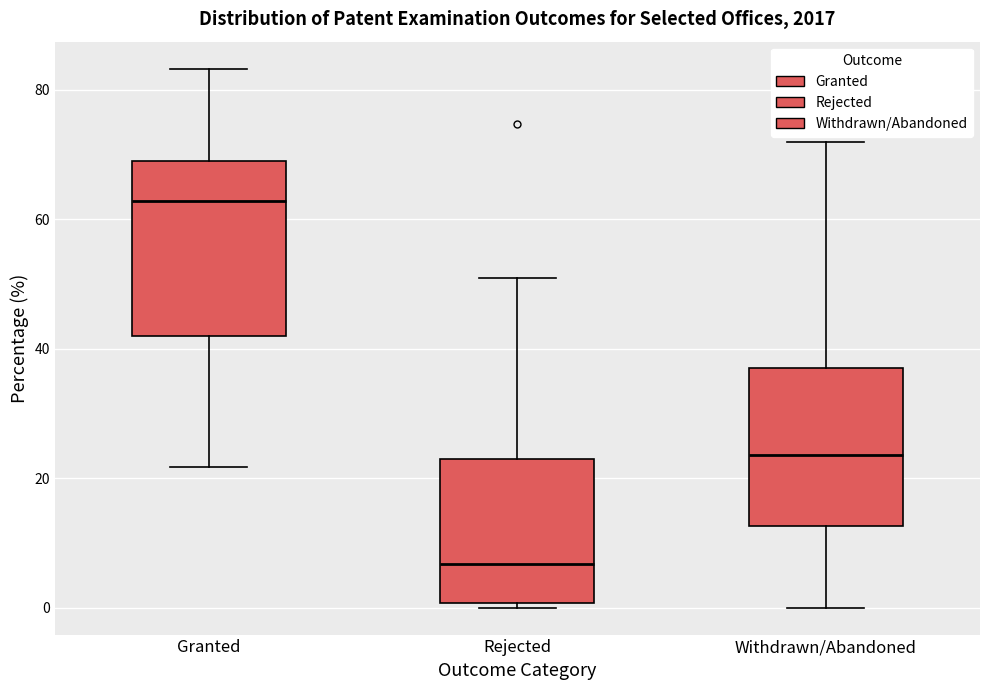

Which box's median line is the highest?

Granted